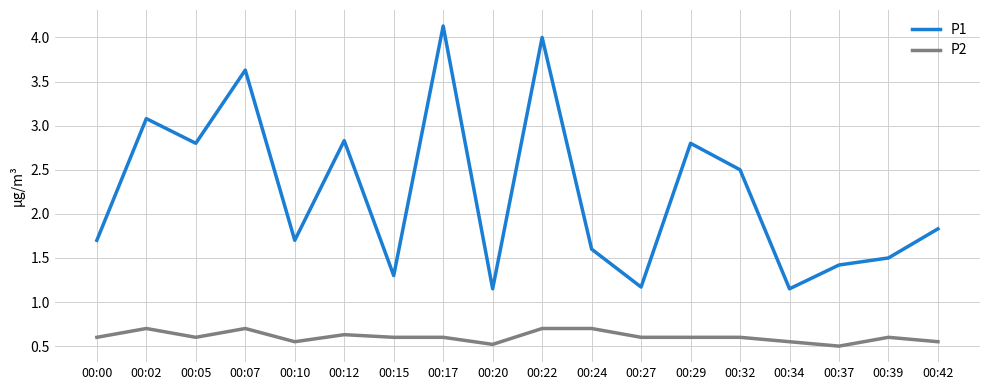

At which label is P1 closest to 2?

00:42